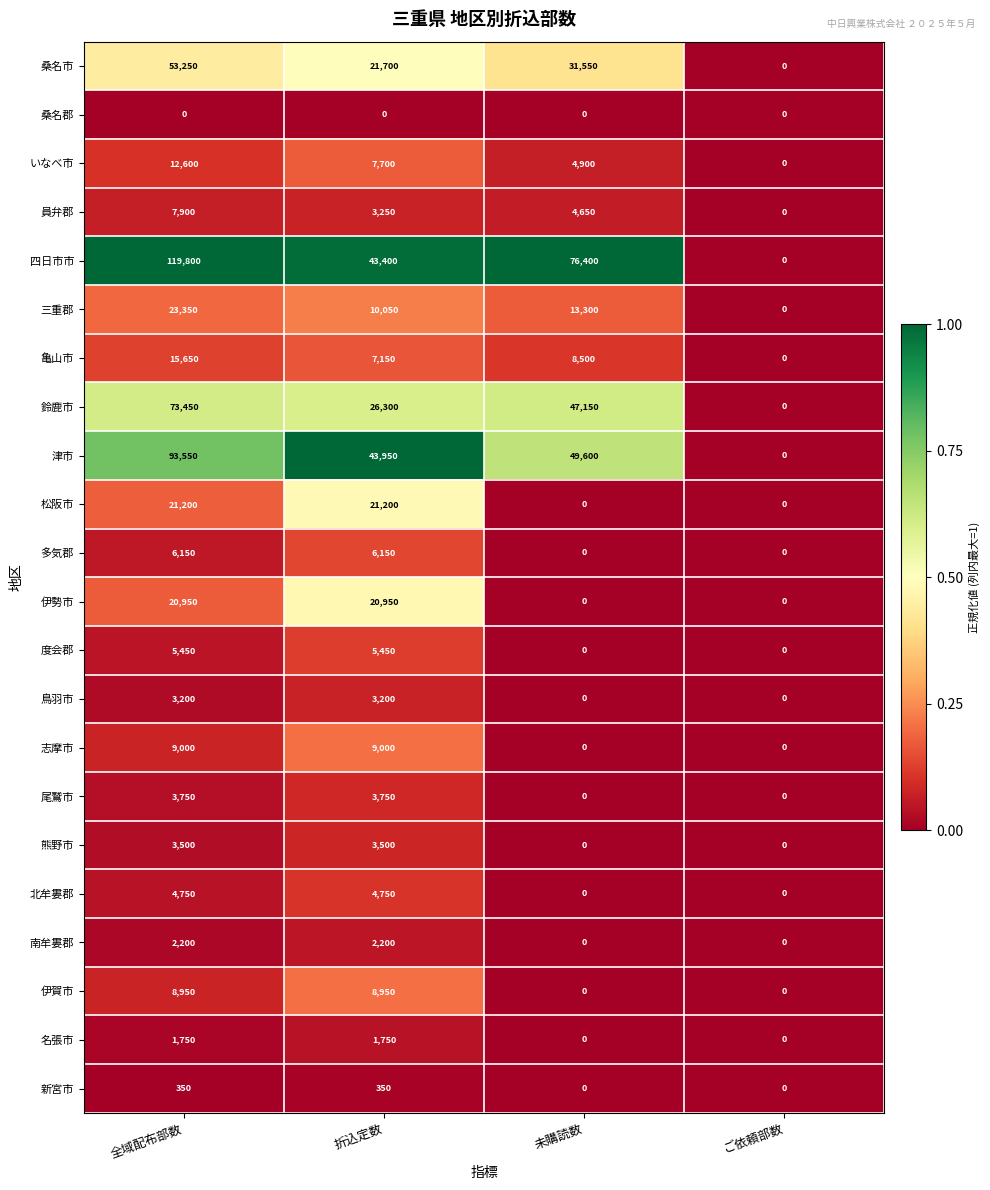

Between 折込定数 and 未購読数, which series saw the biggest shift?

四日市市